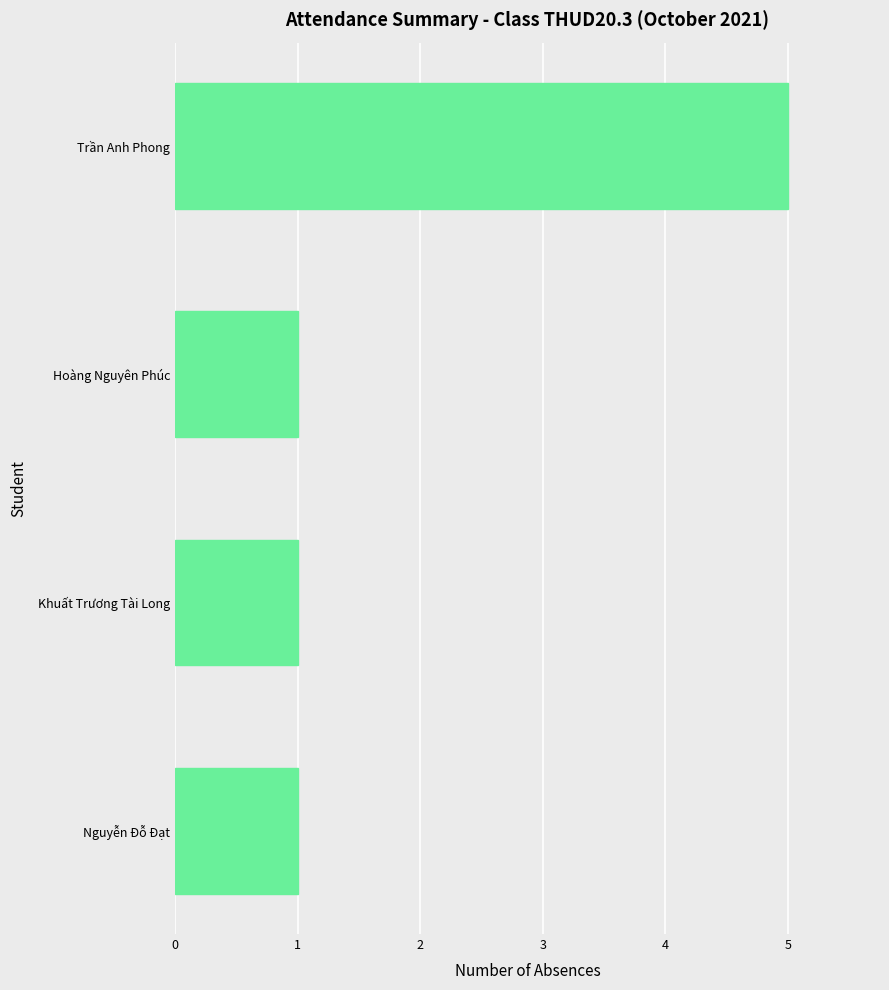

The value at Nguyễn Đỗ Đạt is 1. True or false?

True